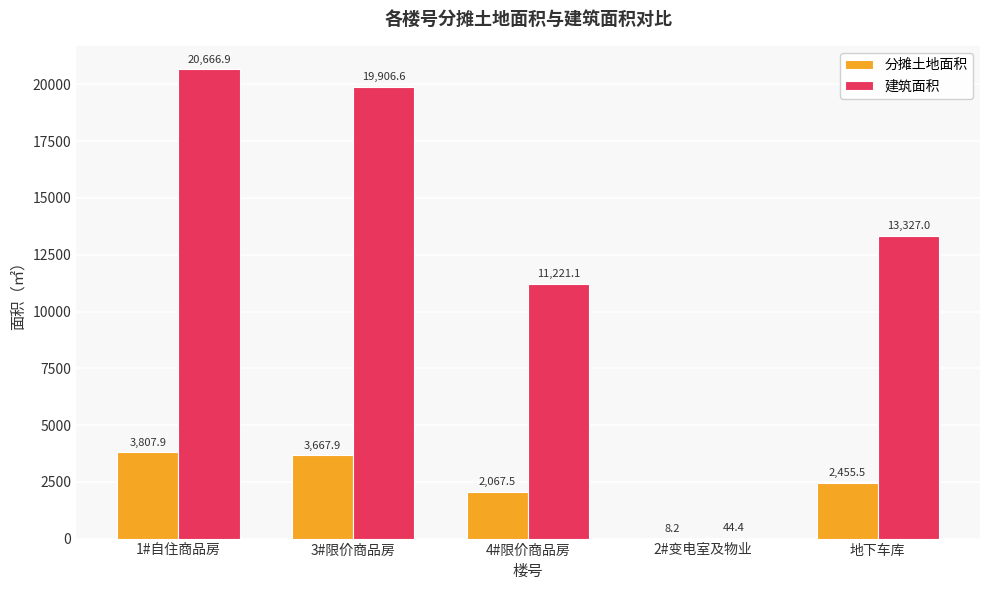

What is the sum of the 建筑面积 values at 3#限价商品房 and 1#自住商品房?

40573.5